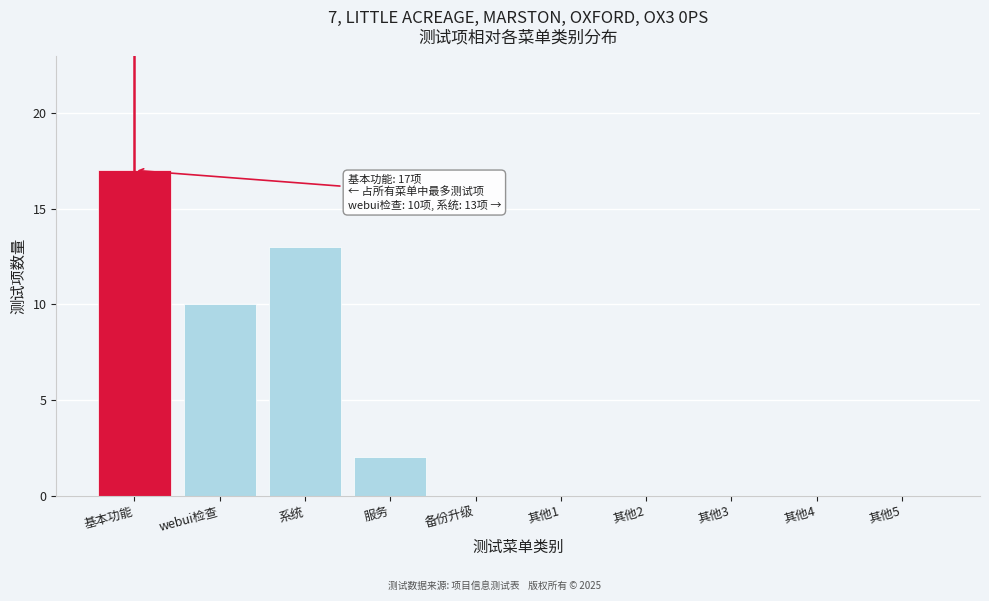

Where is the data nearest to the value 8?

webui检查